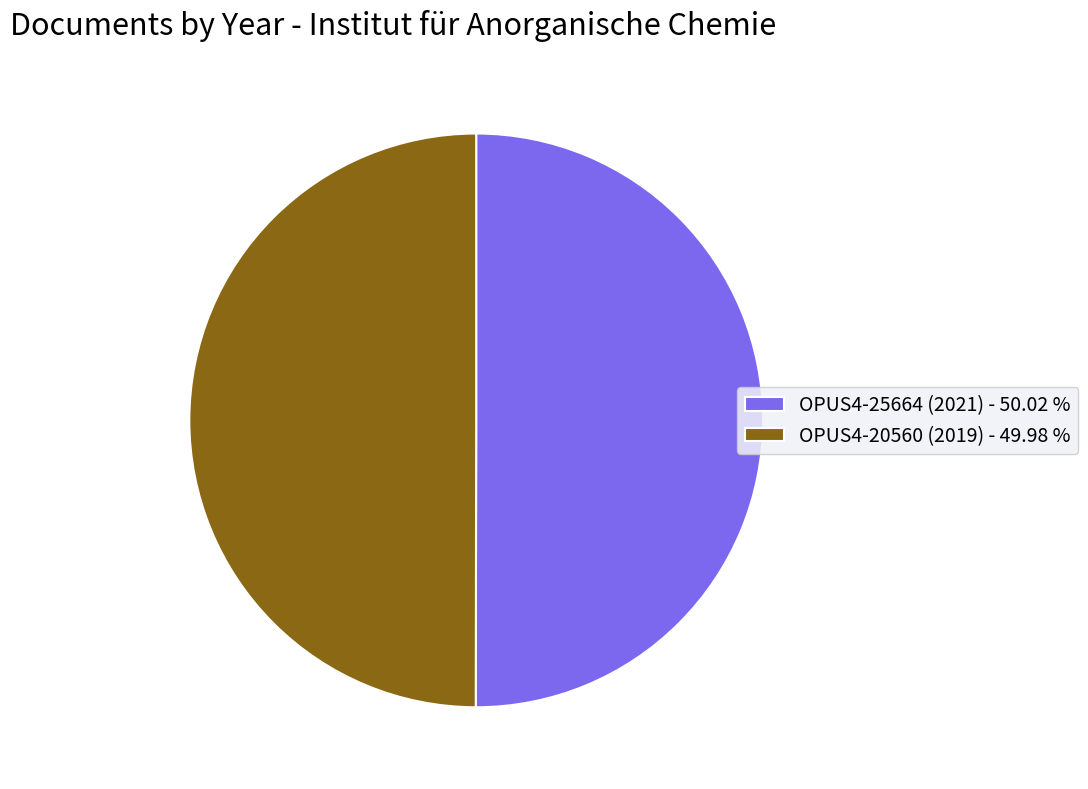

Is the sum of OPUS4-25664 (2021) - 50.02 % and OPUS4-20560 (2019) - 49.98 % greater than half?

Yes